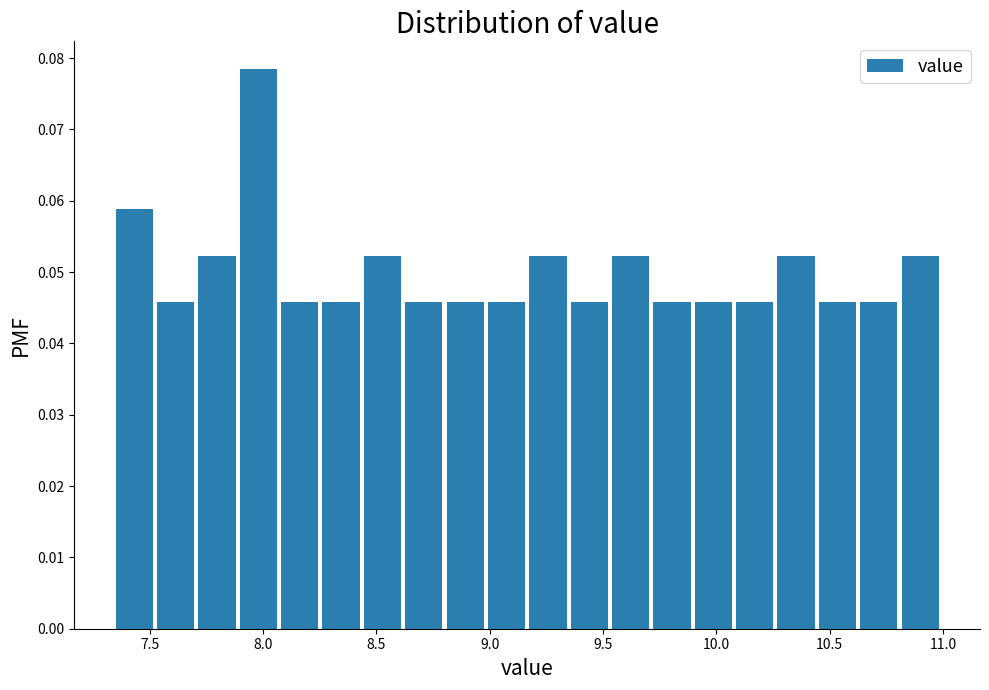

Read against the x-axis, roughly where is the centre of the tallest bar?

8.00